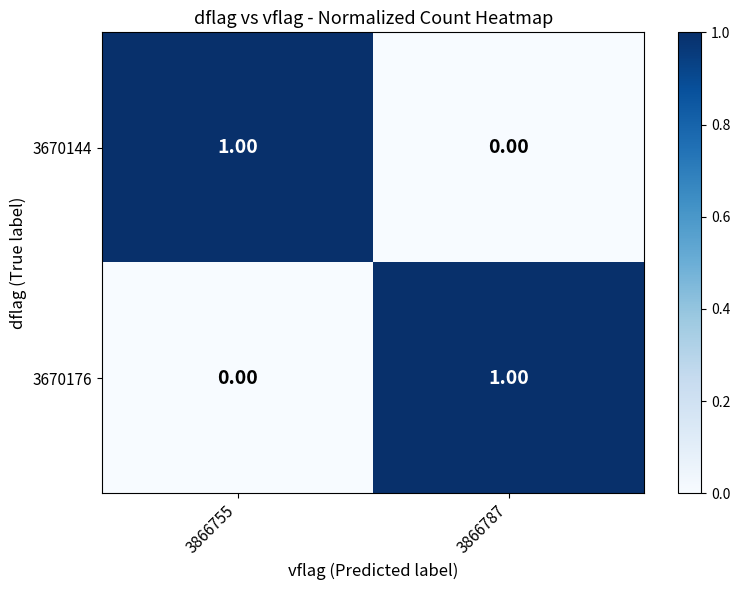

At 3866755, list the series in order from smallest to largest.

3670176, 3670144